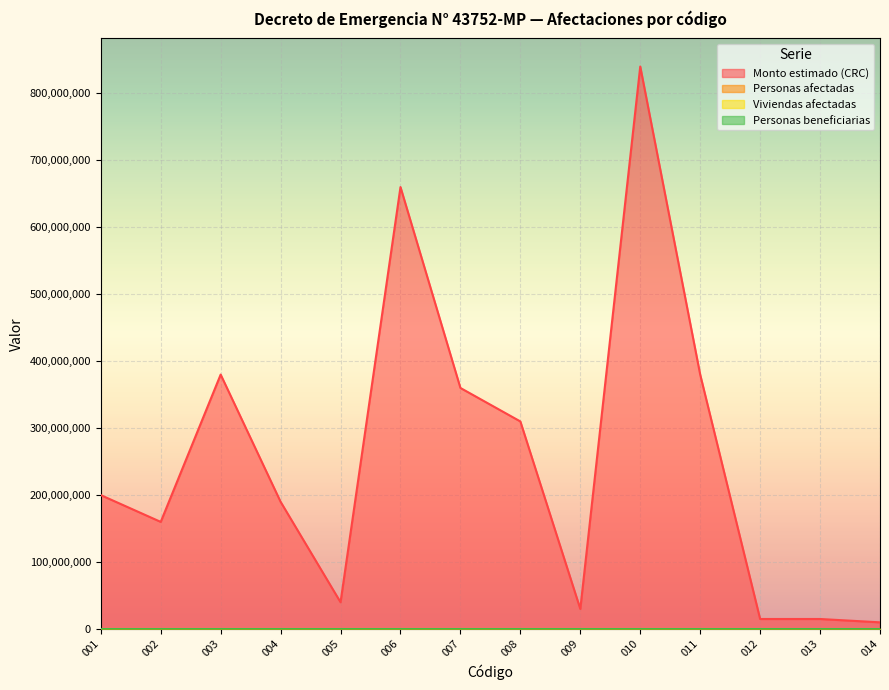

What is the difference between the Personas beneficiarias values at 013 and 003?

64